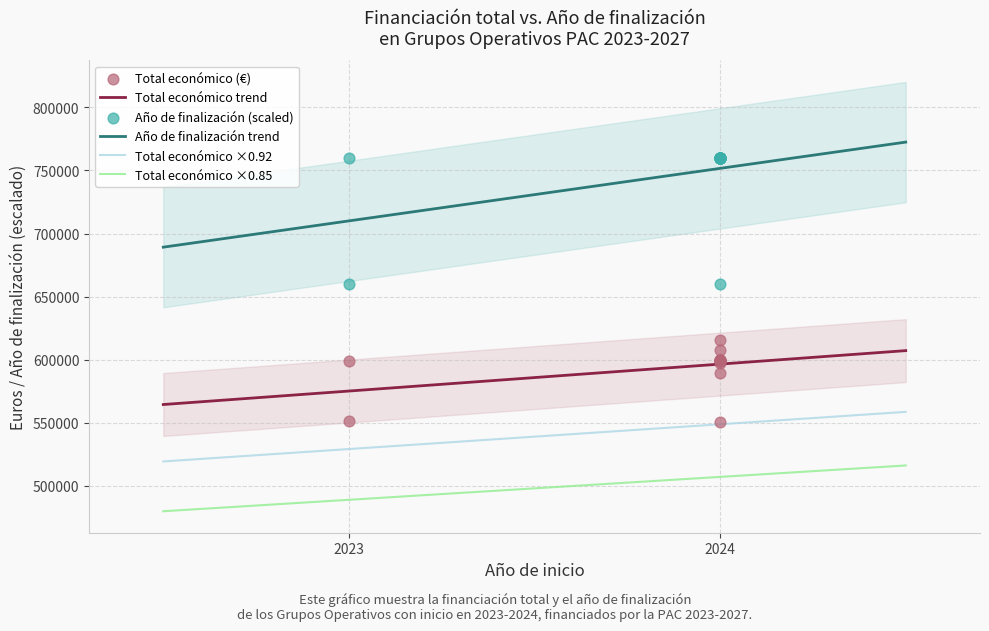

Which series reaches the minimum Y coordinate?

Total económico